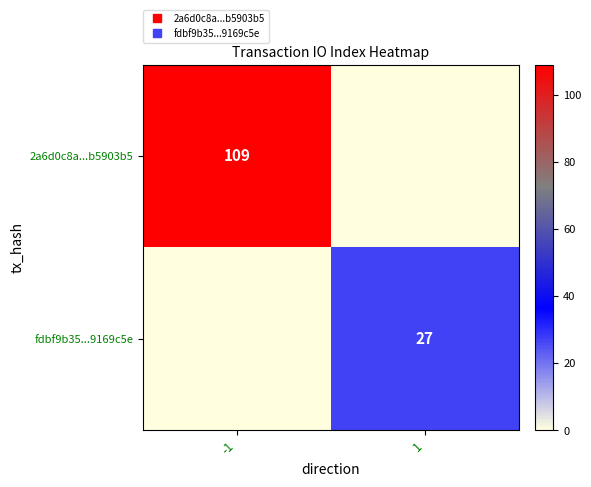

What is the difference between the maximum and minimum values in the 2a6d0c8a...b5903b5 series?

109